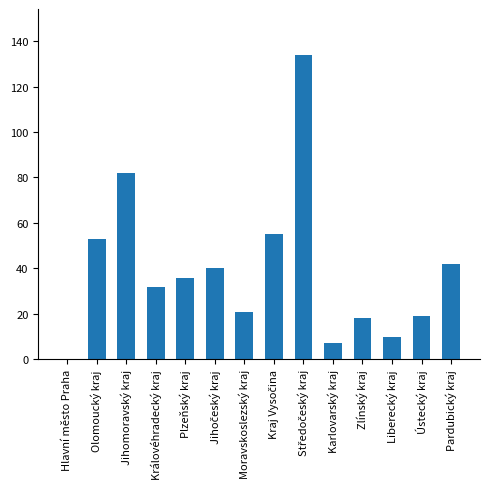

Reading left to right, transcribe all the data shown in this chart.

0	53	82	32	36	40	21	55	134	7	18	10	19	42